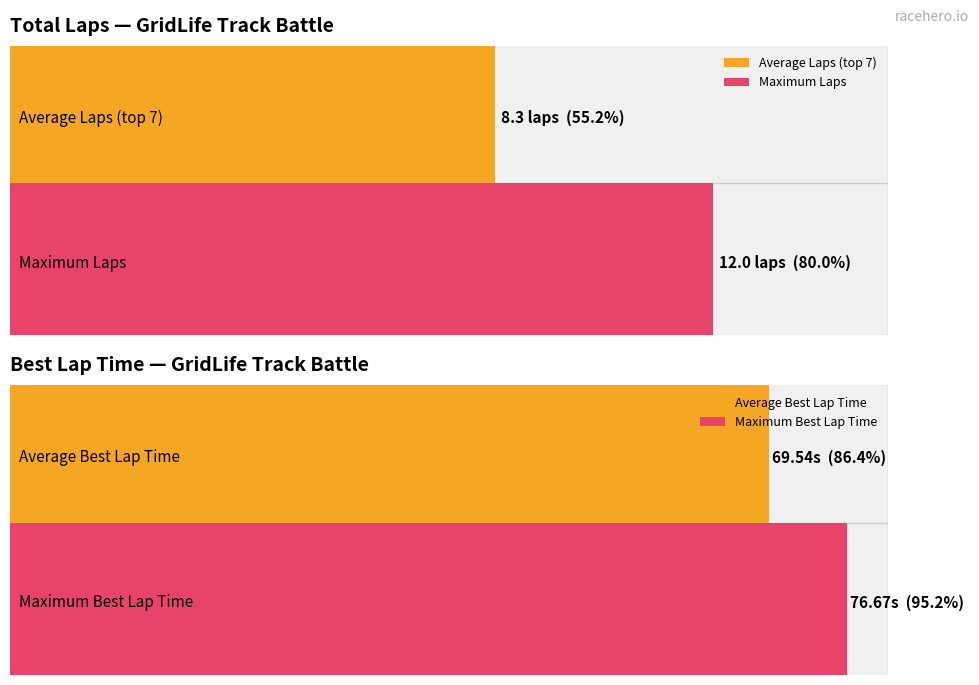

Are the bars grouped side by side (vs. stacked)?

Yes